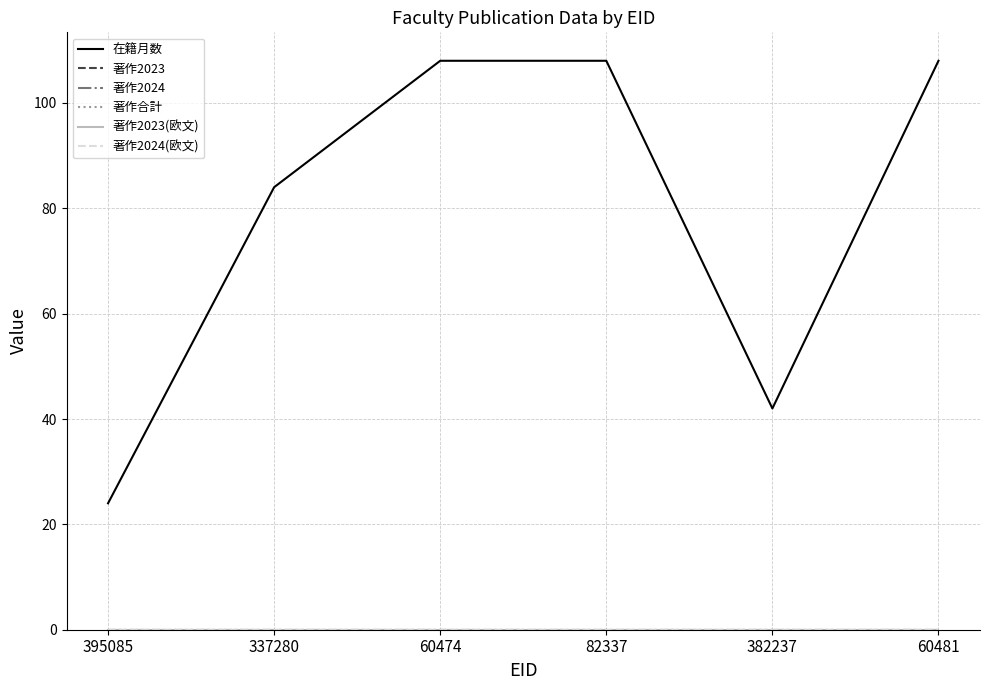

True or false: 著作2023 and 著作2024(欧文) cross at least once.

False